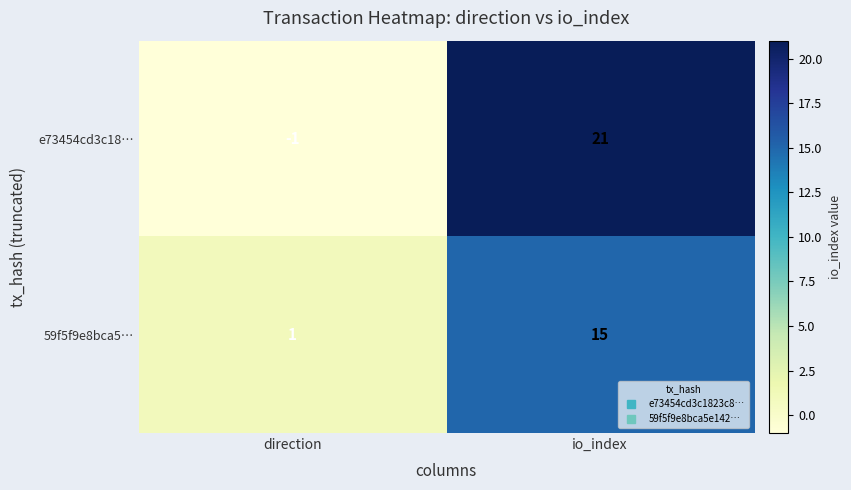

List the series in order of their peak value, lowest first.

59f5f9e8bca5…, e73454cd3c18…